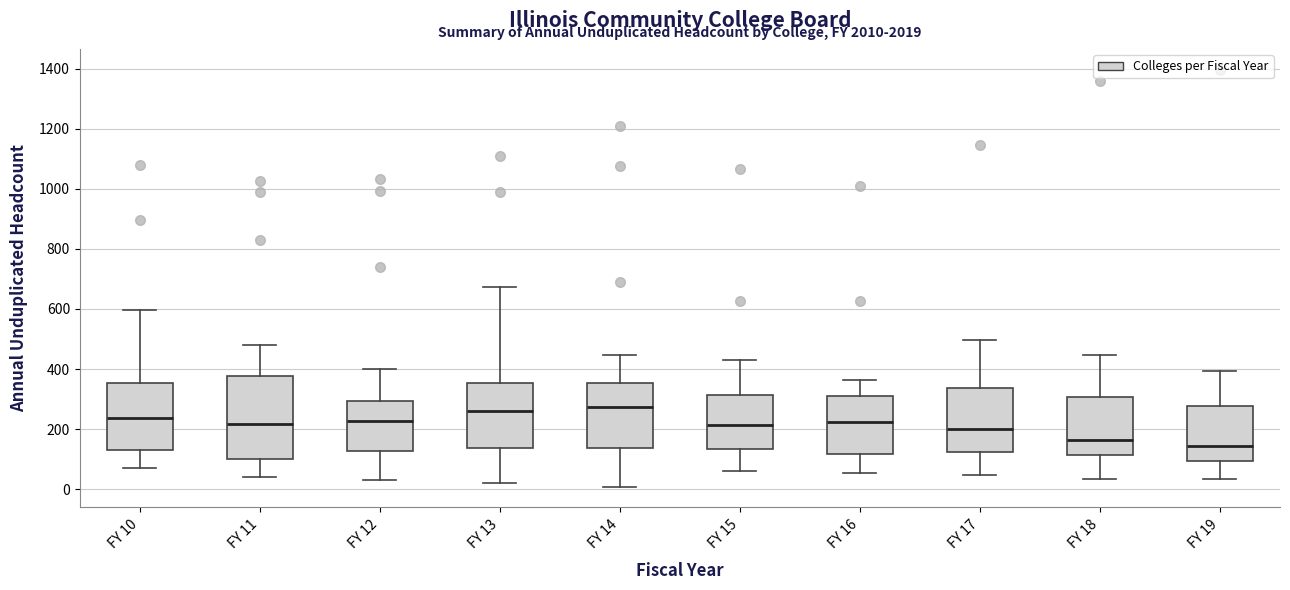

Where does the upper whisker of the box for FY 11 end on the y-axis? The values are not printed on the chart, so give them approximately, as read against the axis.

480